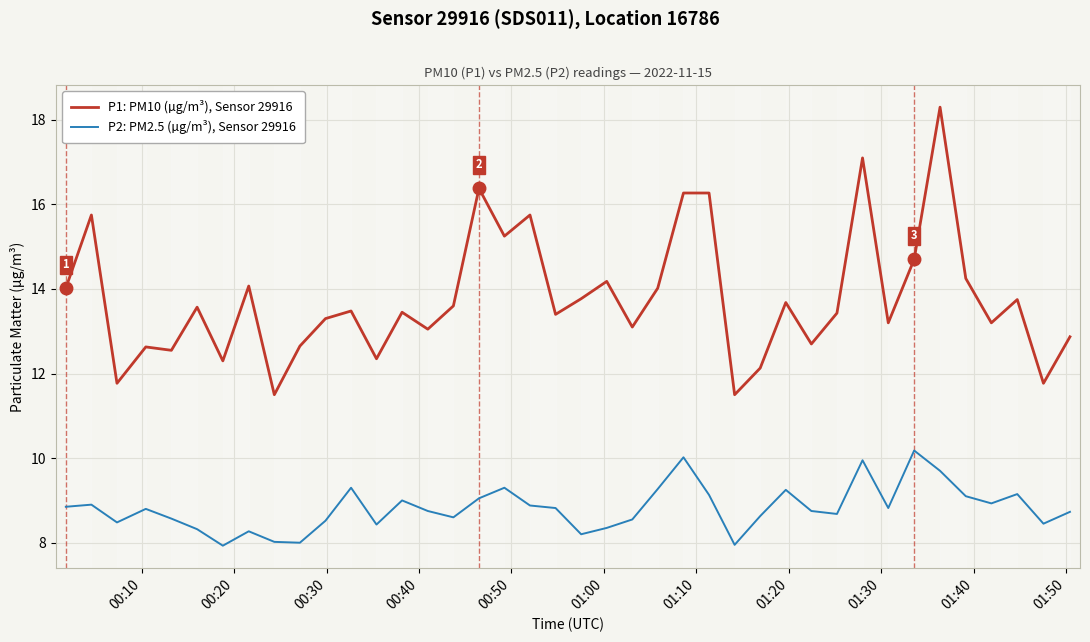

What is the difference between the maximum and minimum values in the P1: PM10 (µg/m³), Sensor 29916 series?

6.8